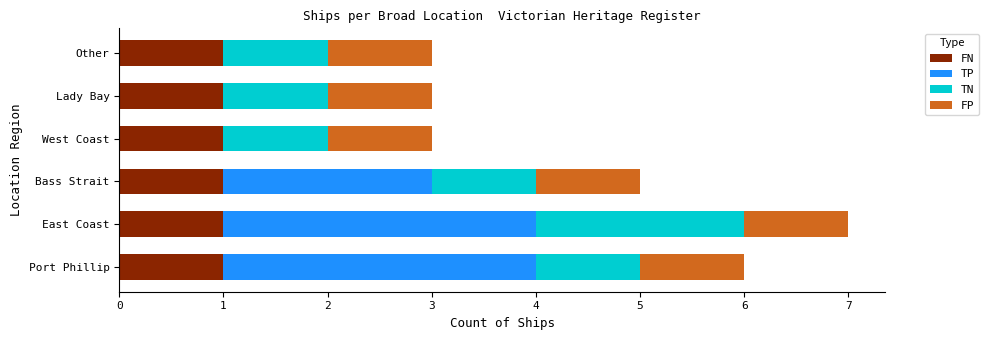

At which category is the sum across all series the highest?

East Coast